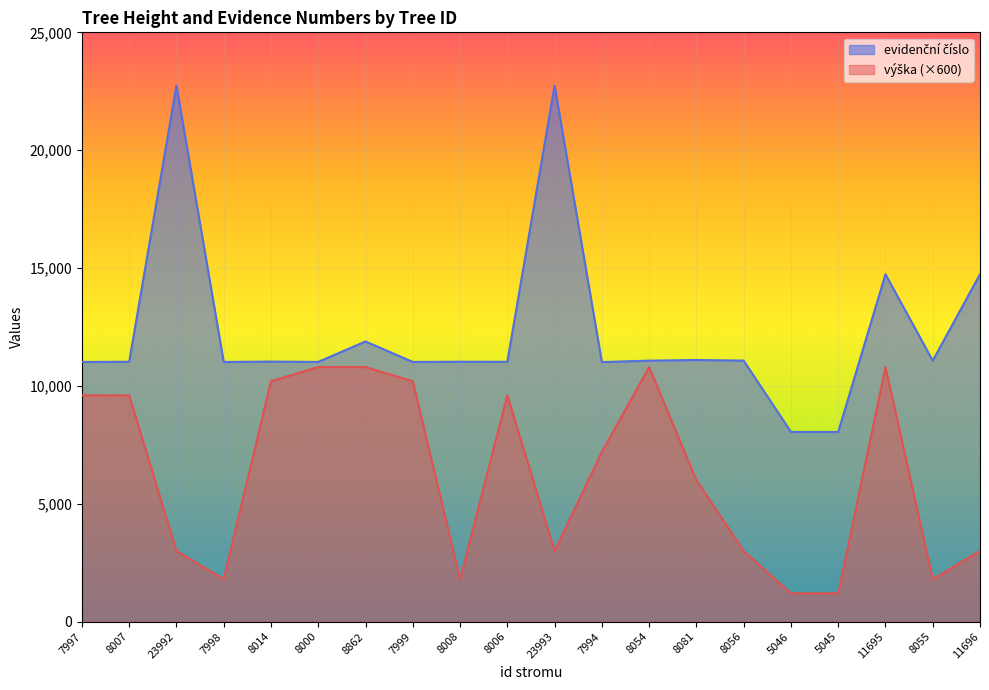

Reading left to right, list all the values displayed in this chart.

výška: 9600	9600	3000	1800	10200	10800	10800	10200	1800	9600	3000	7200	10800	6000	3000	1200	1200	10800	1800	3000
evidenční číslo: 11015	11025	22743	11016	11032	11018	11886	11017	11026	11024	22742	11012	11072	11099	11074	8048	8047	14738	11073	14739